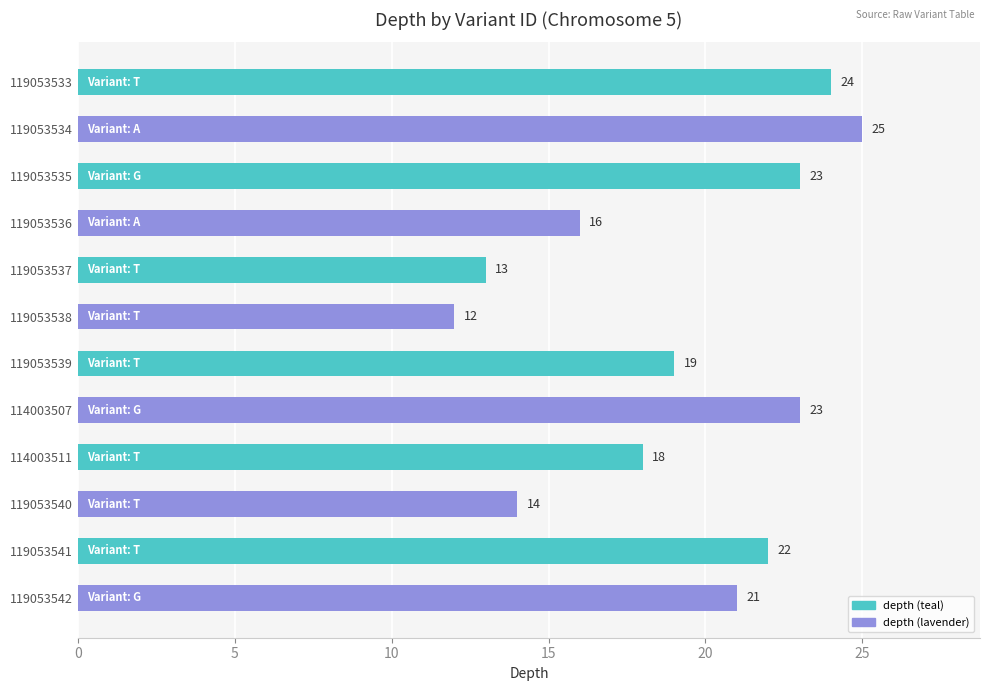

At which label is the value closest to 18?

114003511